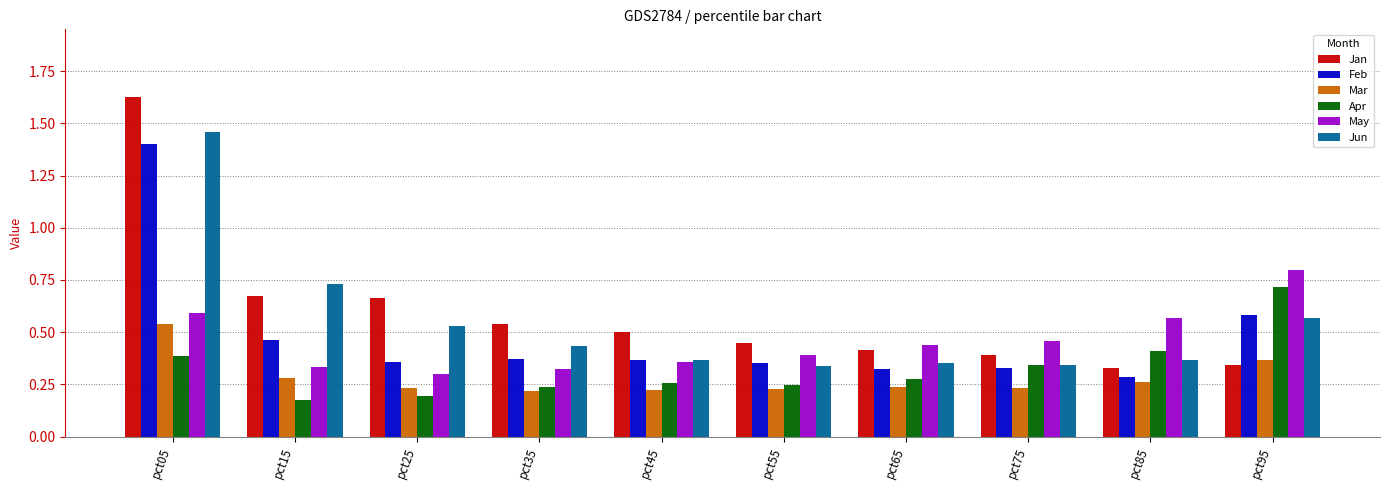

True or false: Apr has a value of 0.4 at pct65.

False